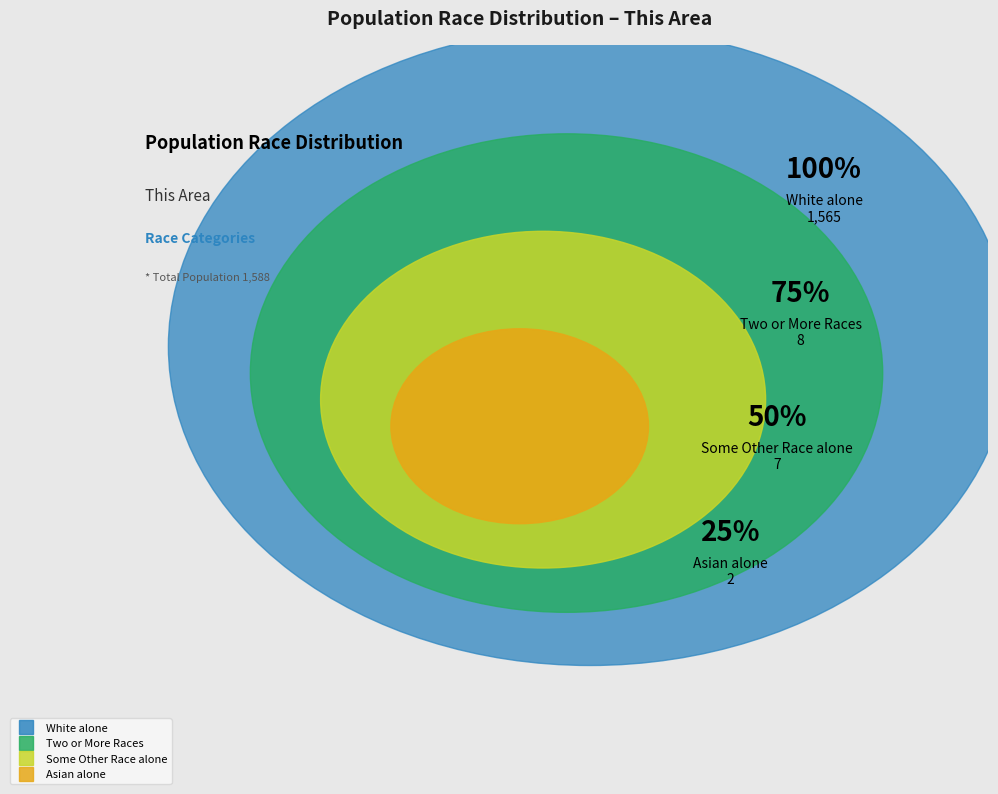

To the nearest percent, what is the combined percentage of Two or More Races and Black or African American alone?

1%